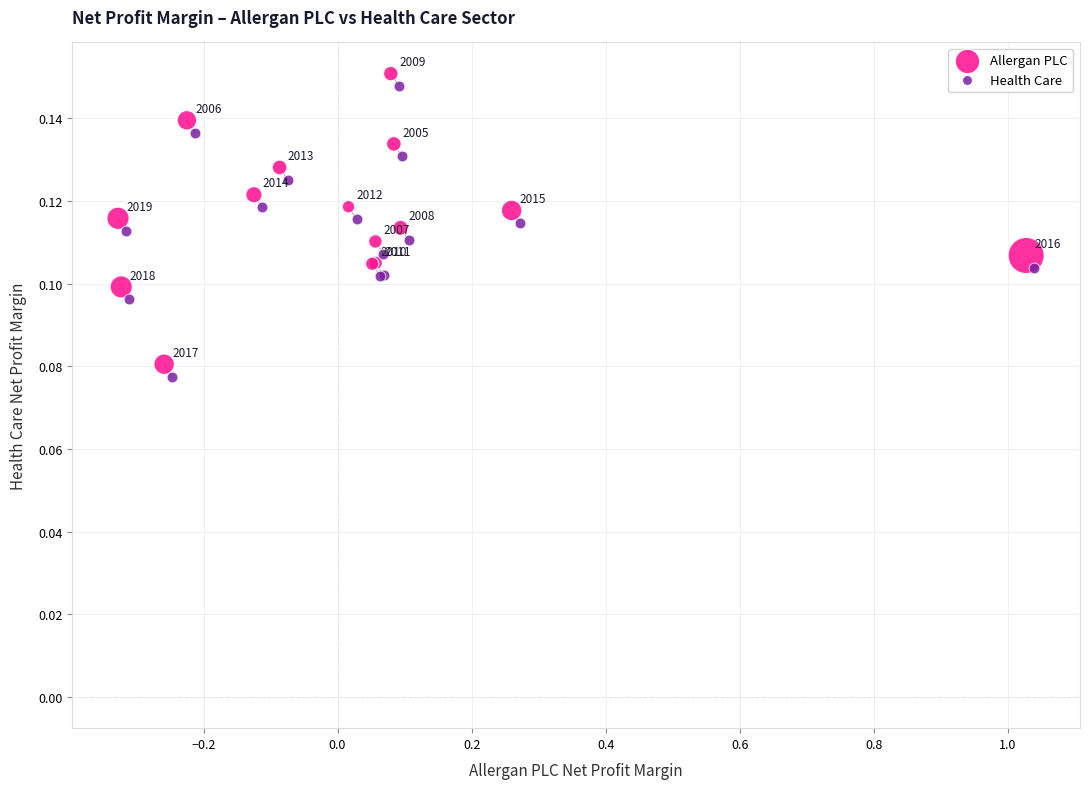

Which series reaches the minimum Y coordinate?

Health Care